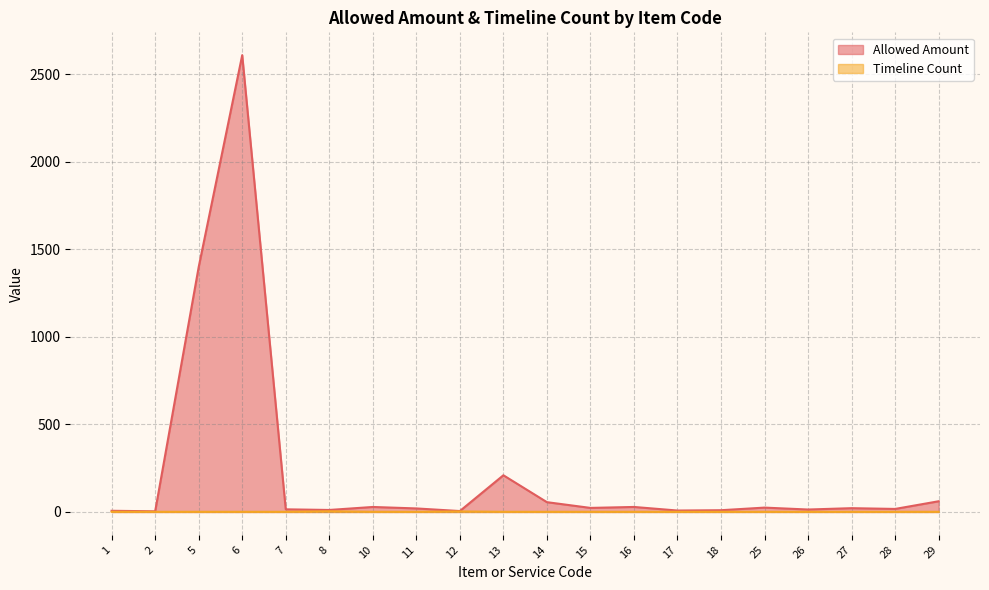

Where is the first local maximum for Timeline Count?

8